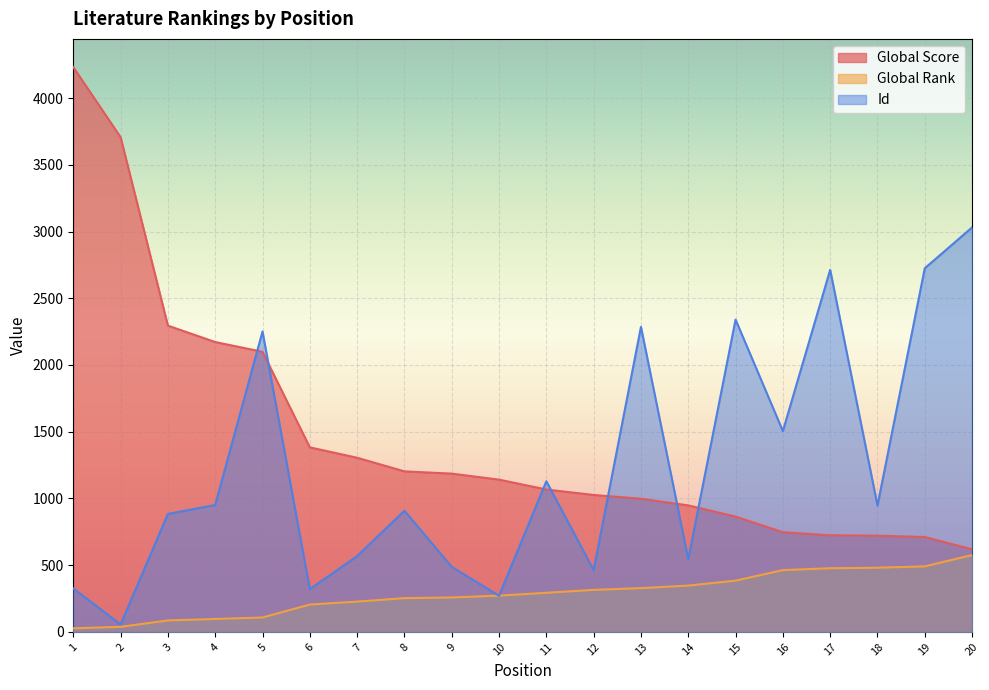

Which series has the largest total across all categories?

Global Score